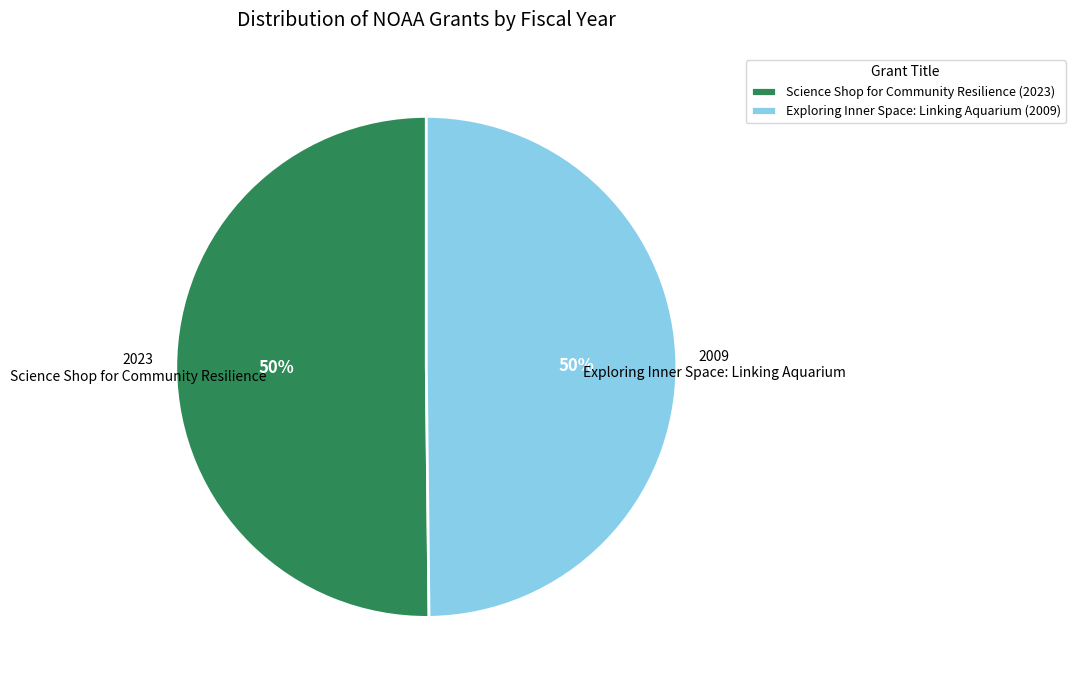

Is the sum of Exploring Inner Space: Linking Aquarium and Science Shop for Community Resilience greater than half?

Yes